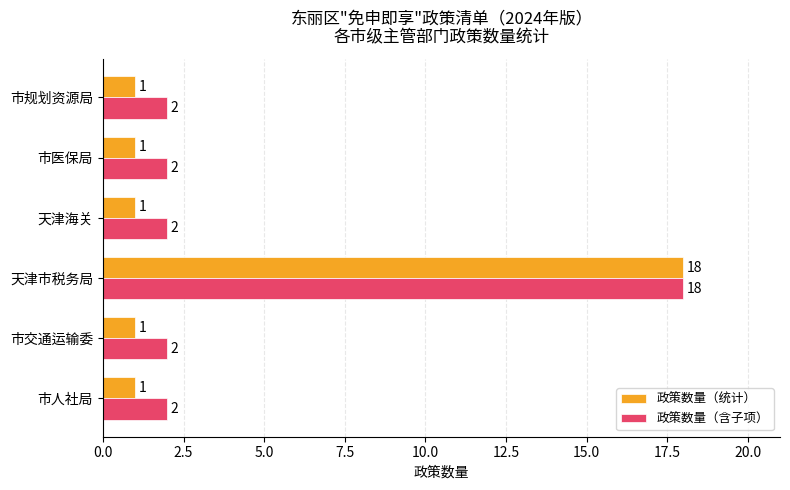

What is the sum of all 政策数量（含子项） values?

28